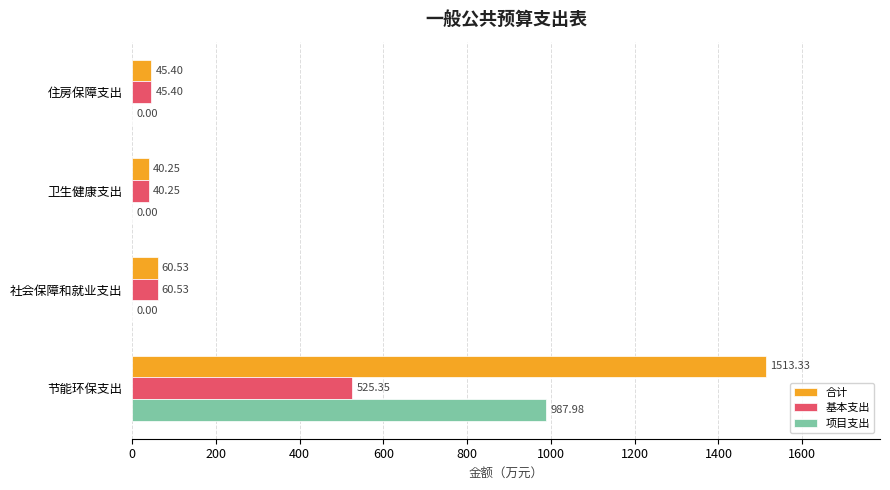

Which series changed the most between 节能环保支出 and 卫生健康支出?

合计